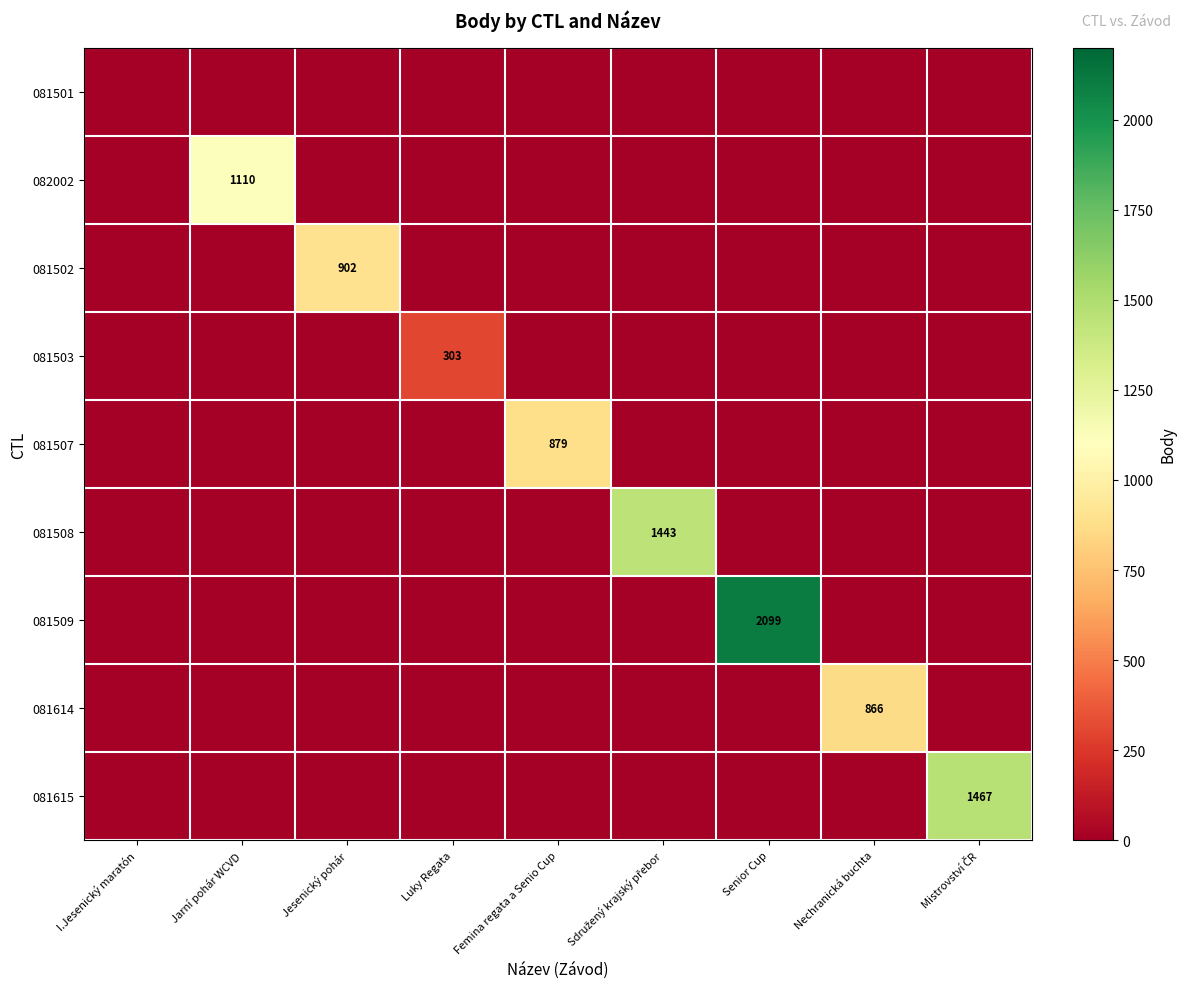

At which category is the sum across all series the highest?

Senior Cup